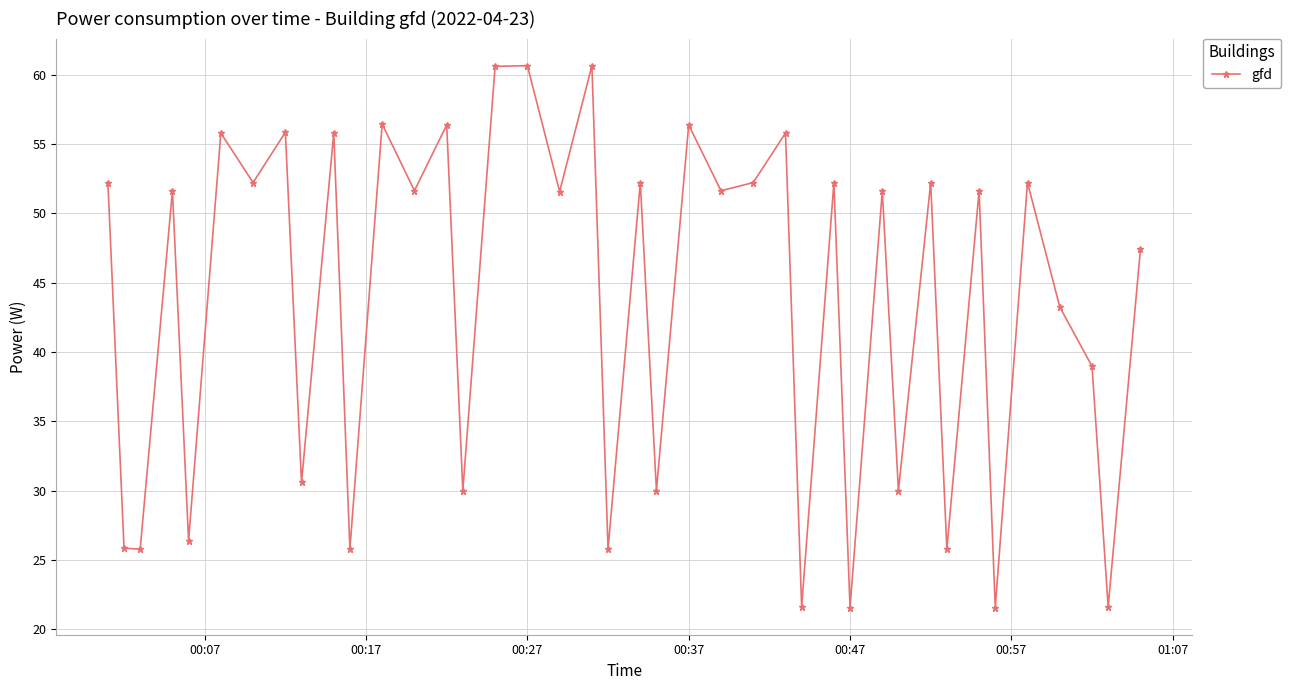

What is the difference between the maximum and second lowest values?

39.1